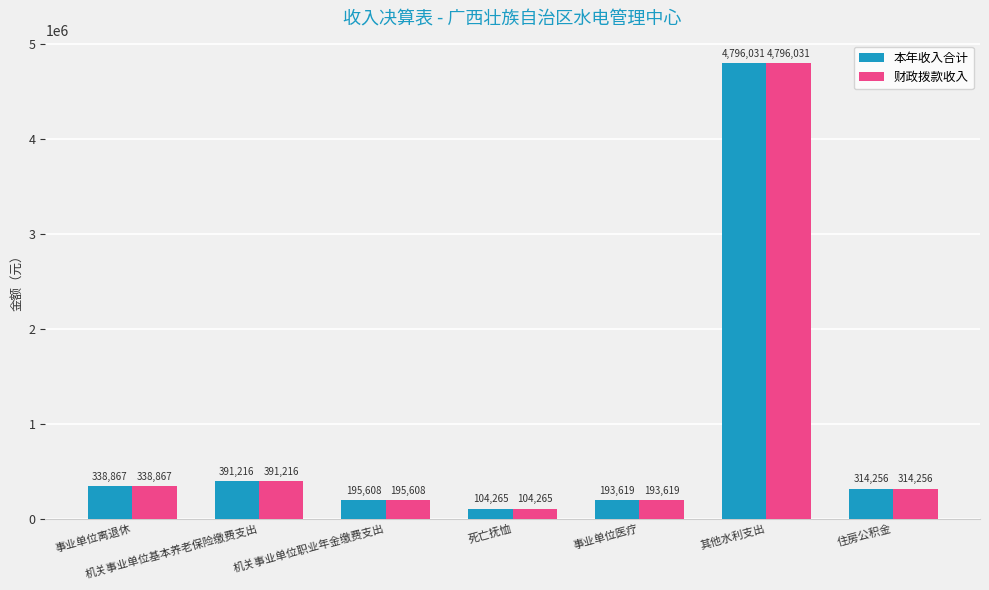

List the labels in order of 本年收入合计 value, smallest first.

死亡抚恤, 事业单位医疗, 机关事业单位职业年金缴费支出, 住房公积金, 事业单位离退休, 机关事业单位基本养老保险缴费支出, 其他水利支出